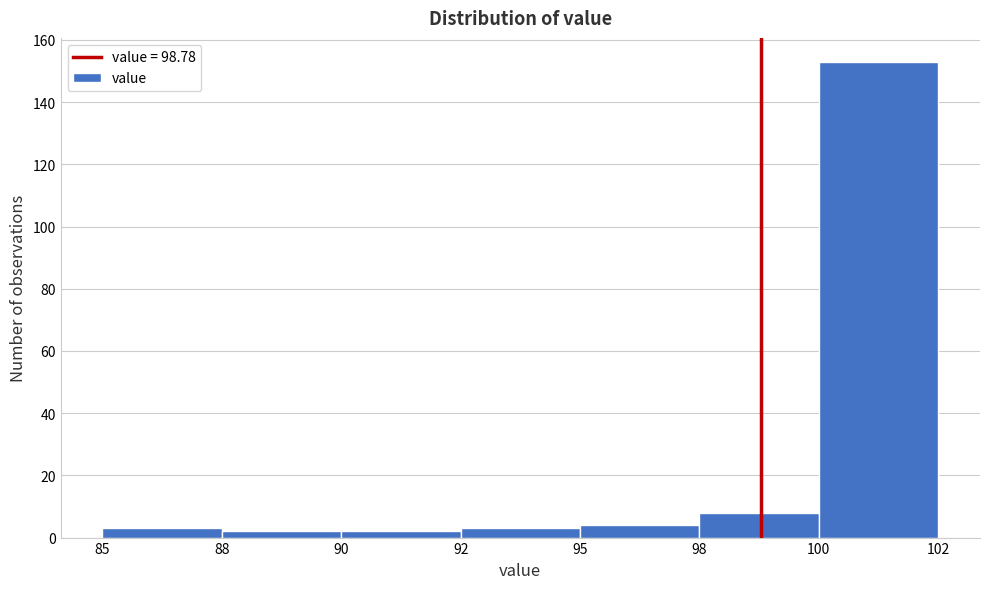

Reading left to right, extract all data points from this chart.

85=3	88=2	90=2	92=3	95=4	98=8	100=153